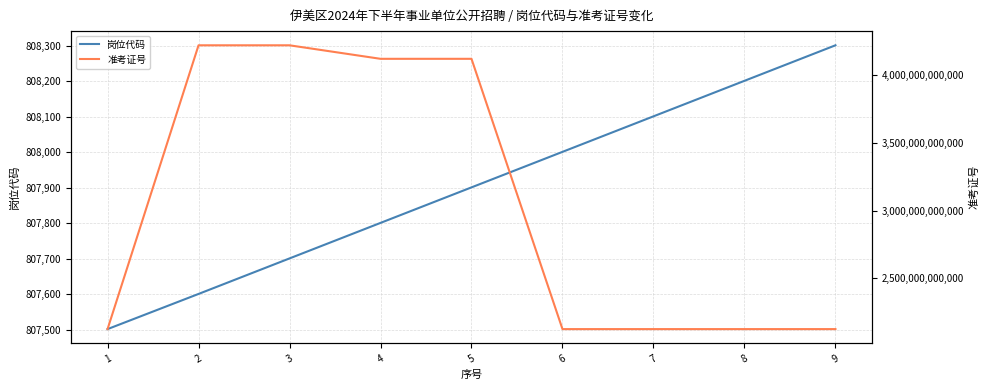

Is it true that 岗位代码 equals 807901 at 5?

True